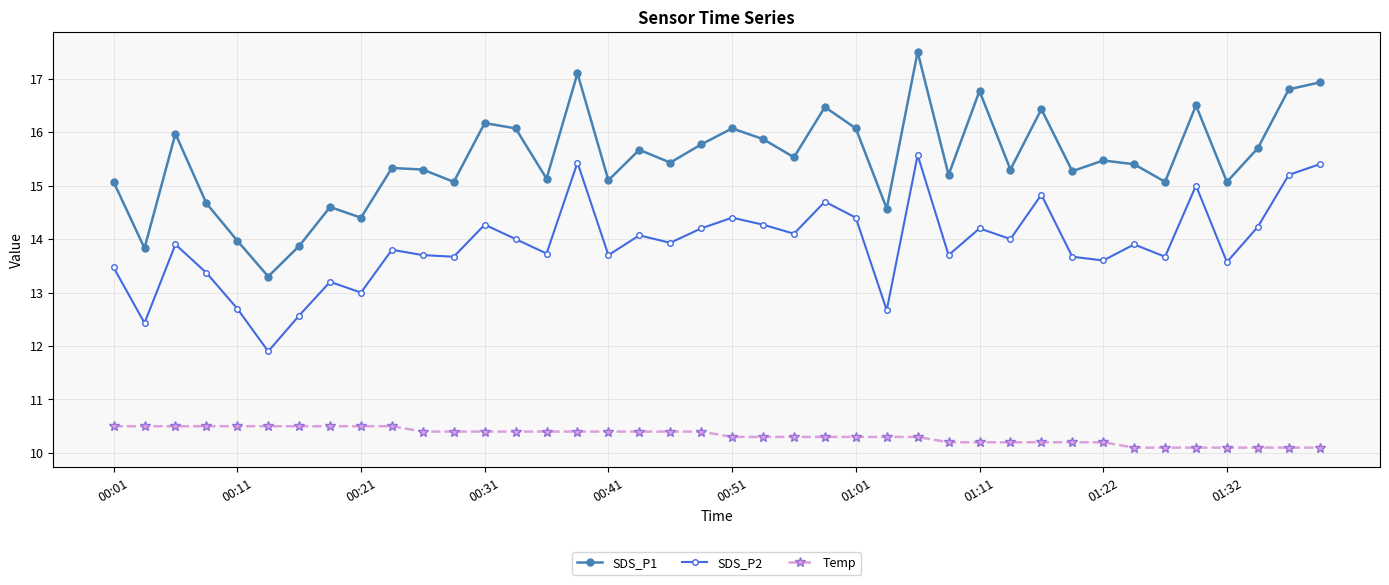

Count the number of data series in this chart.

3